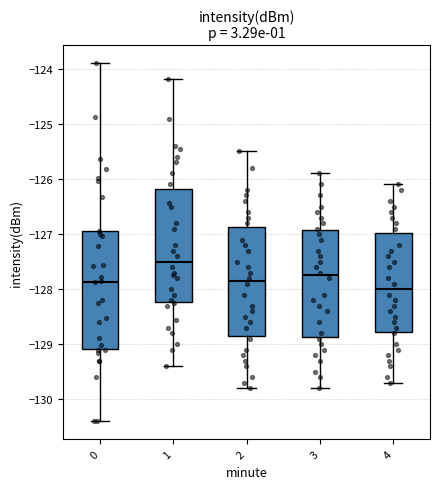

Where does the lower whisker of the box at x = 2 end on the y-axis? The values are not printed on the chart, so give them approximately, as read against the axis.

-129.8